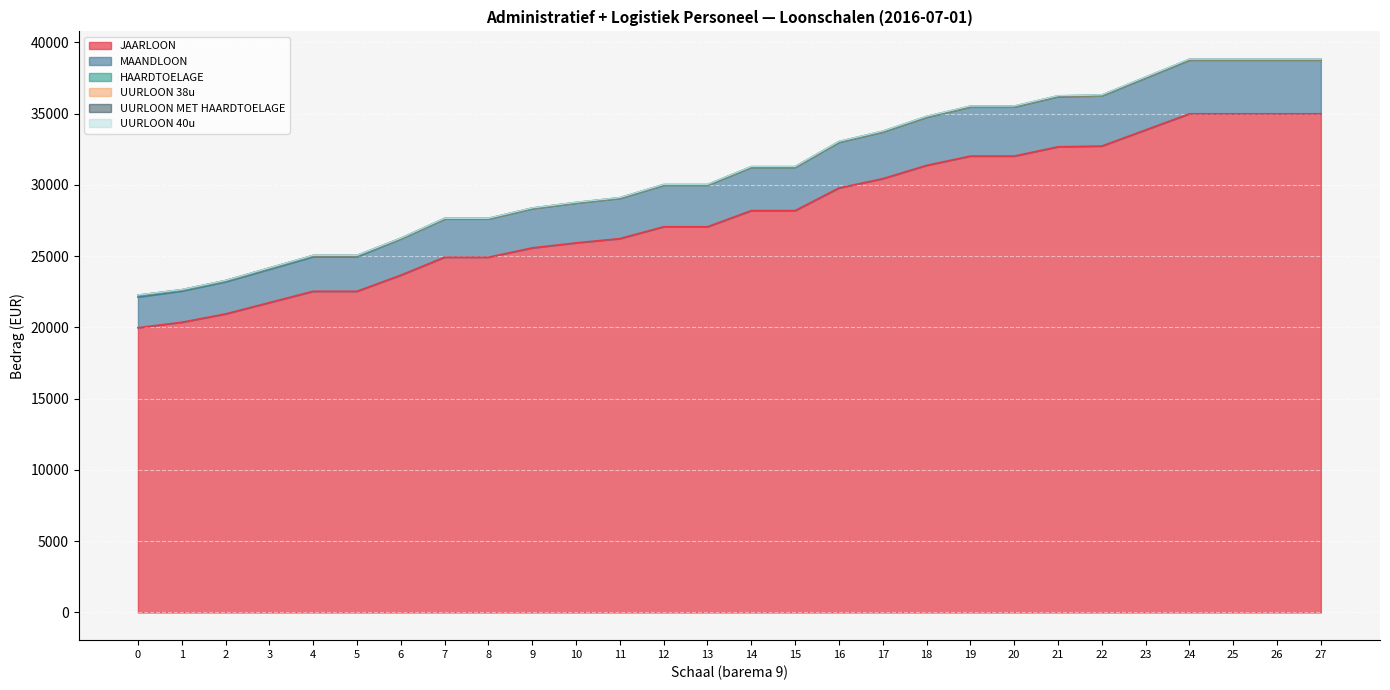

How many values in the JAARLOON series are below 28198?

14